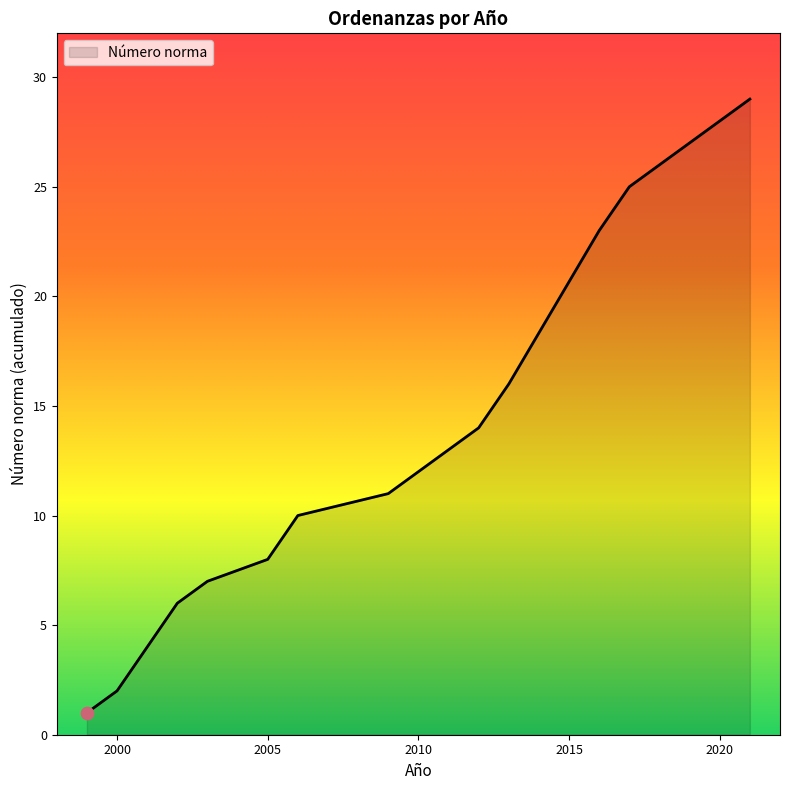

What is the maximum value shown in the chart?

29